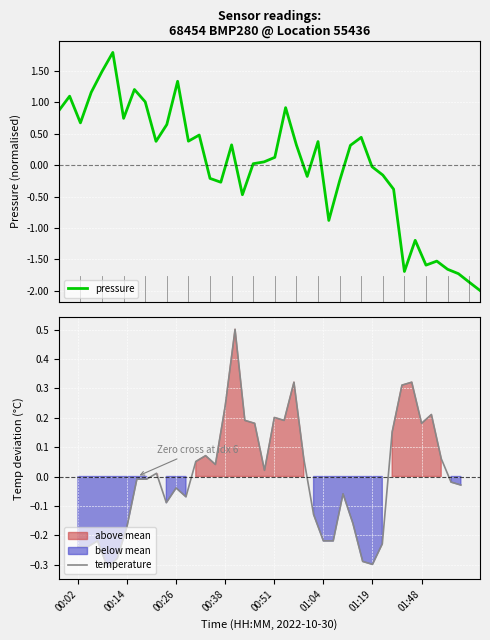

What is the sum of the pressure values at 30 and 32?

-1.9